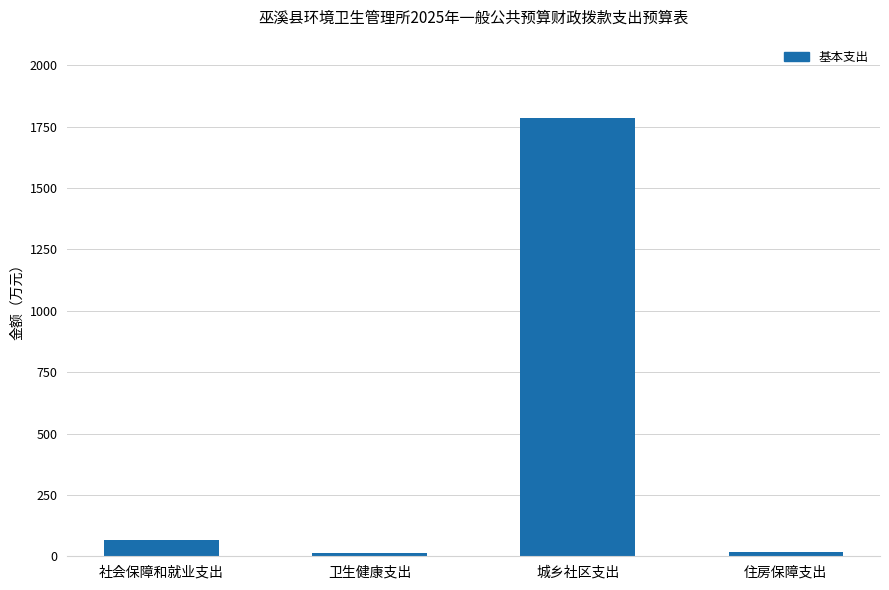

Which category has the highest value across all series?

城乡社区支出